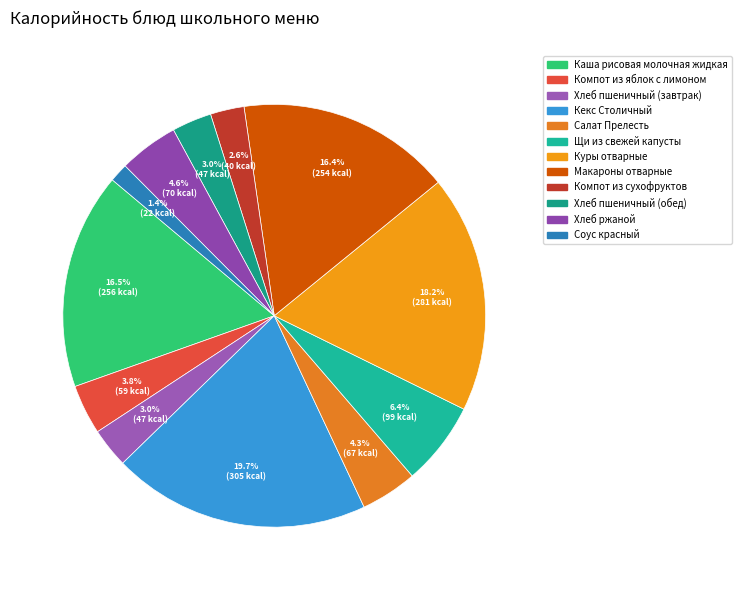

Does Компот из сухофруктов represent more than half of the total?

No